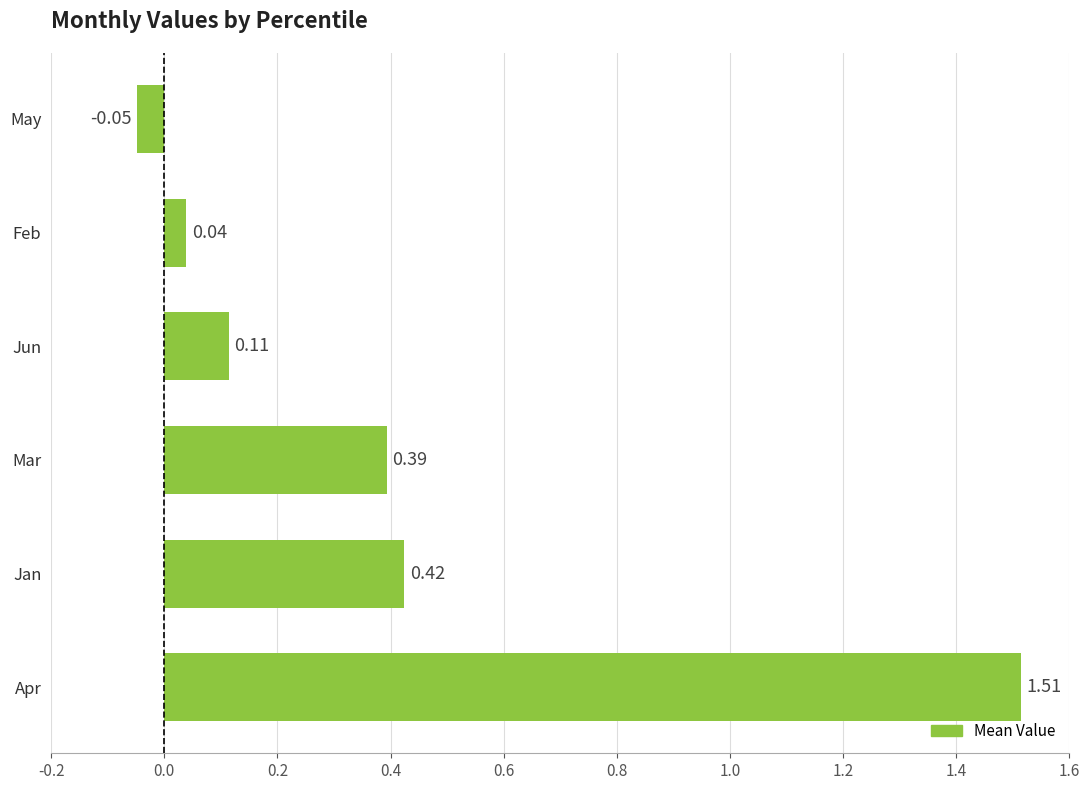

Rank the categories by value from highest to lowest.

Apr, Jan, Mar, Jun, Feb, May